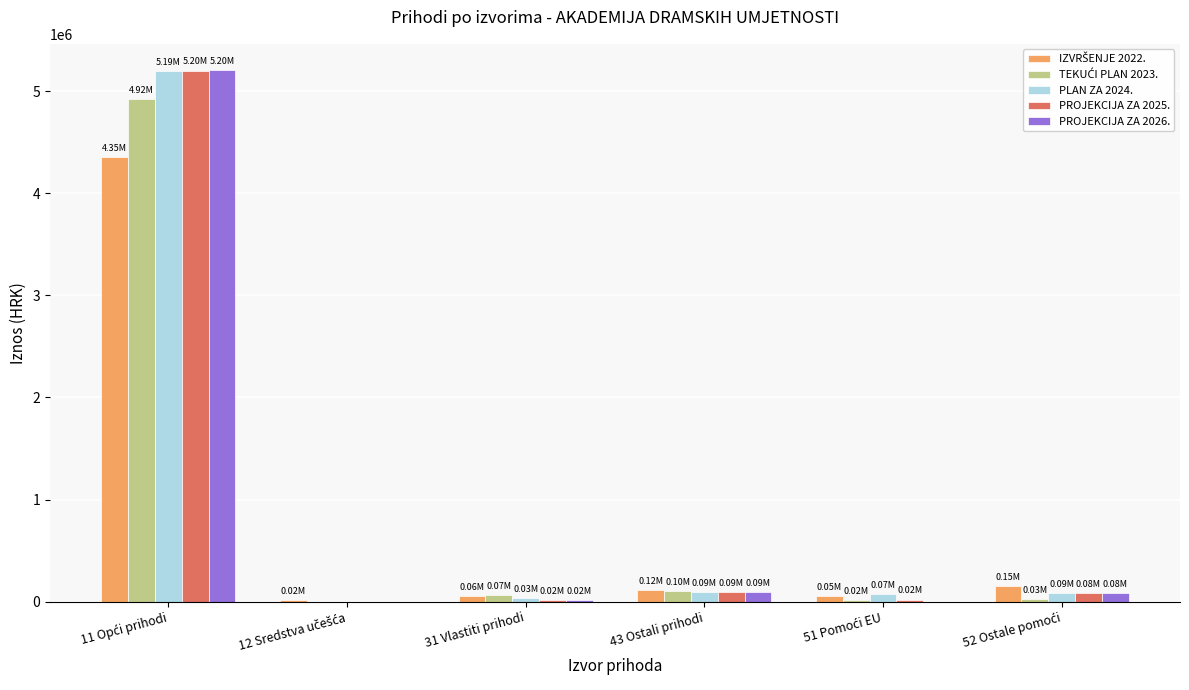

What is the total value across all series at 43 Ostali prihodi?

490808.2